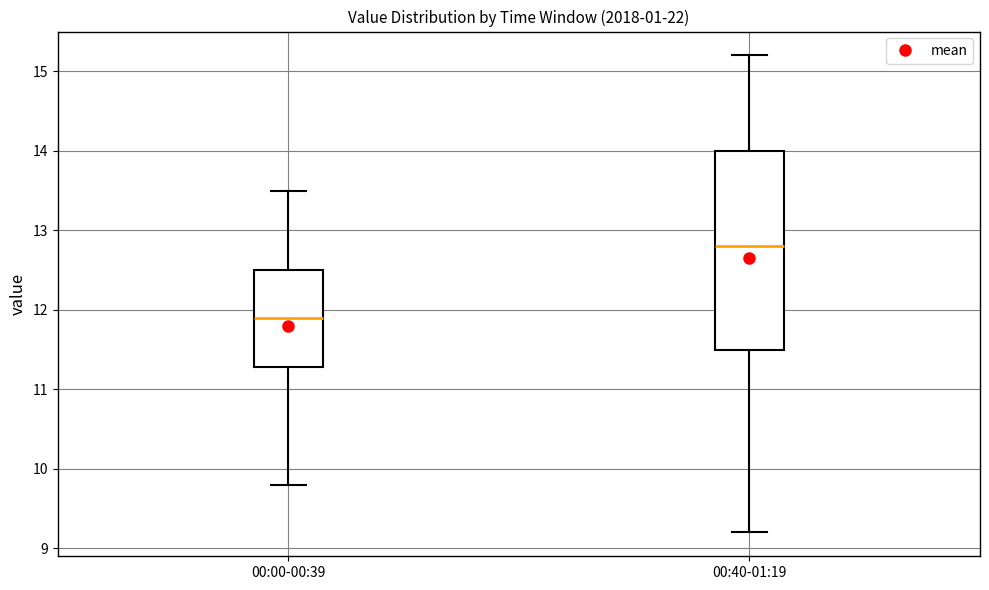

Where does the upper whisker of the box for 00:40-01:19 end on the y-axis? The values are not printed on the chart, so give them approximately, as read against the axis.

15.2